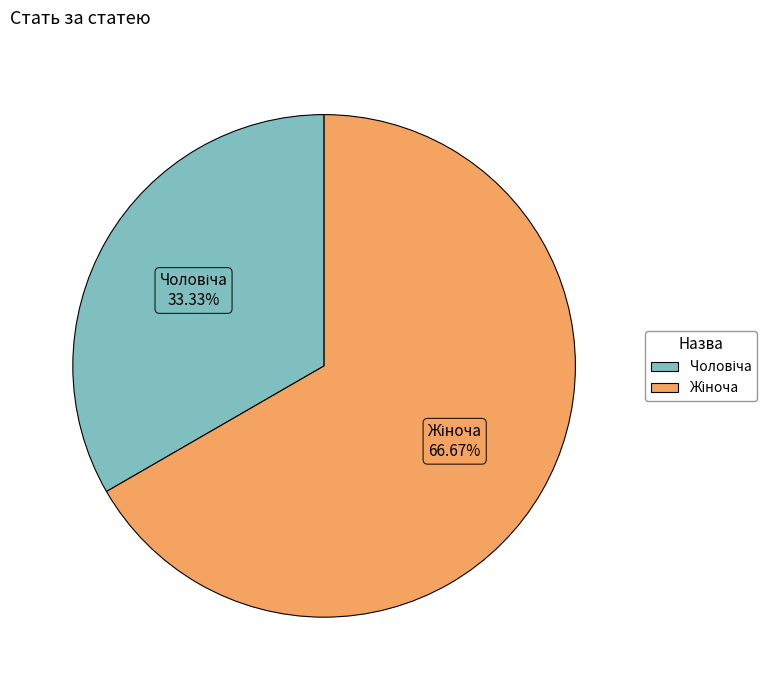

Is there any slice that represents more than half of the pie?

Yes